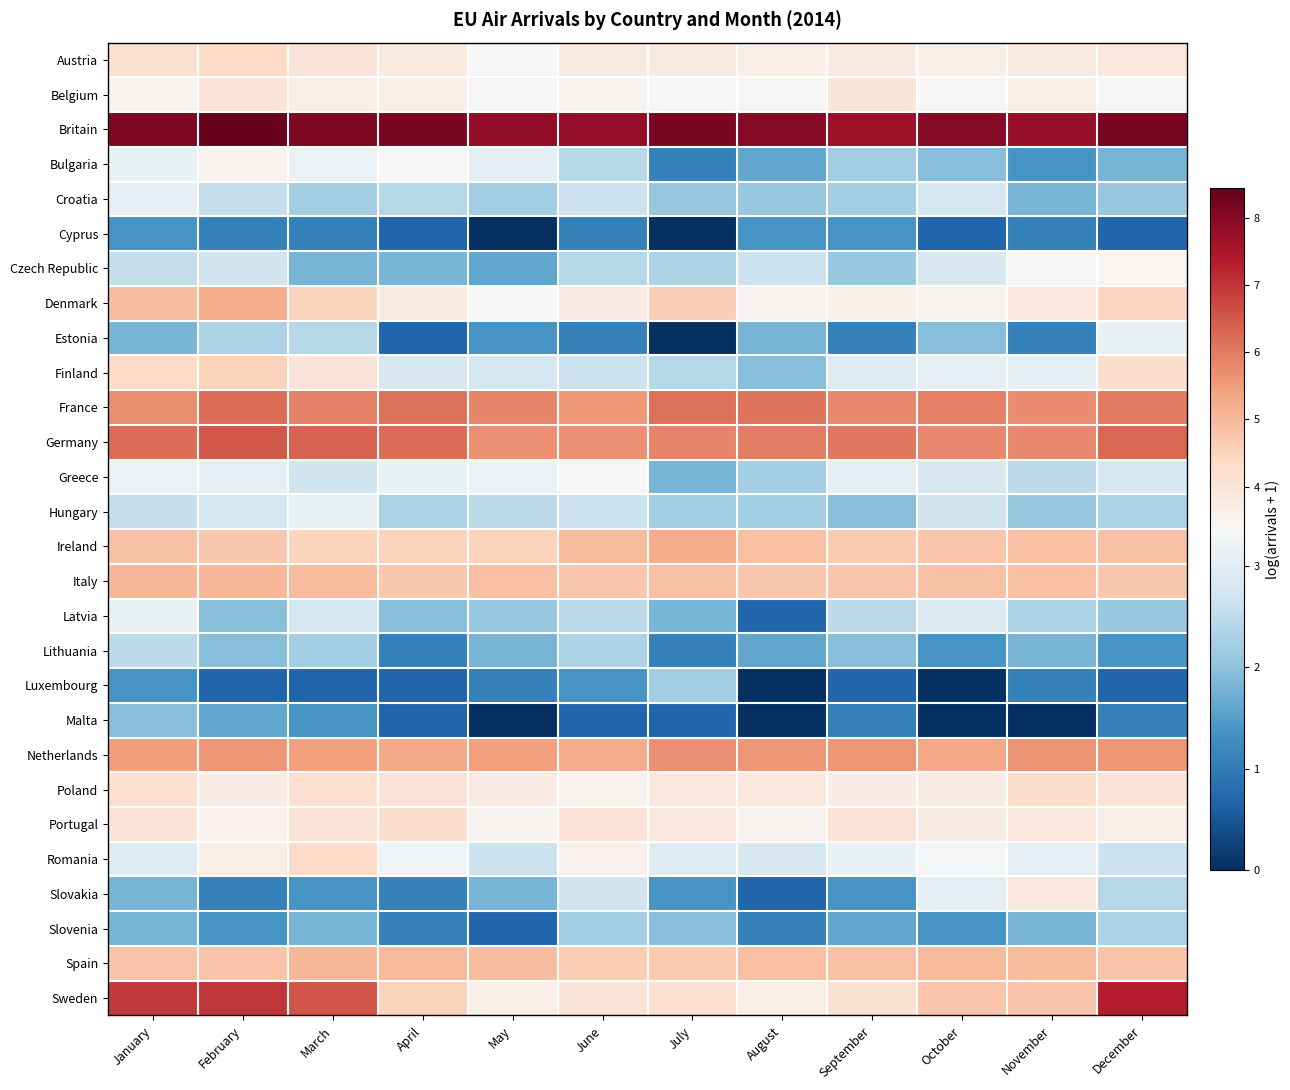

At which category is the sum across all series the highest?

January